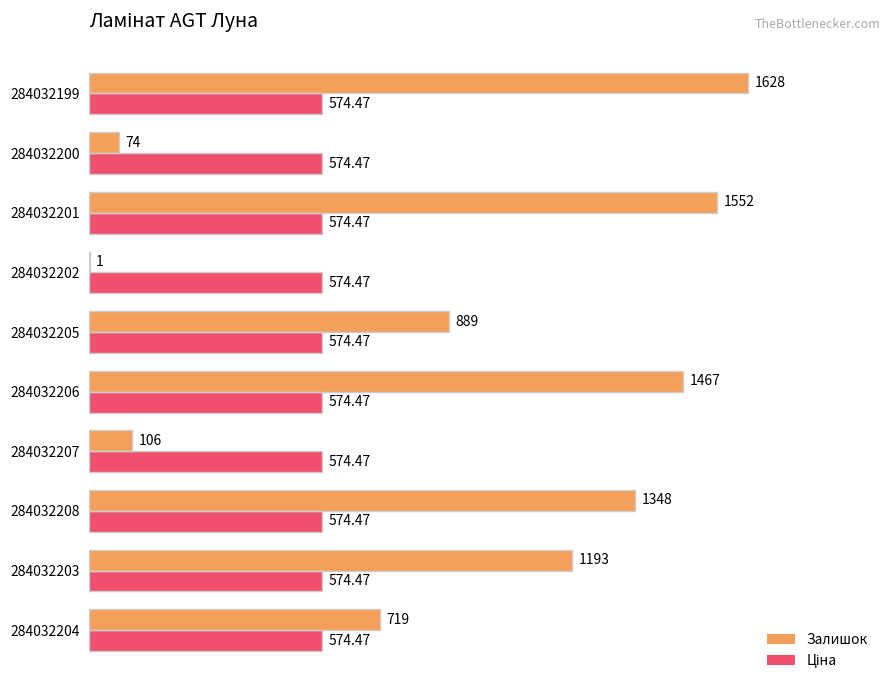

At which category is the sum across all series the highest?

284032199